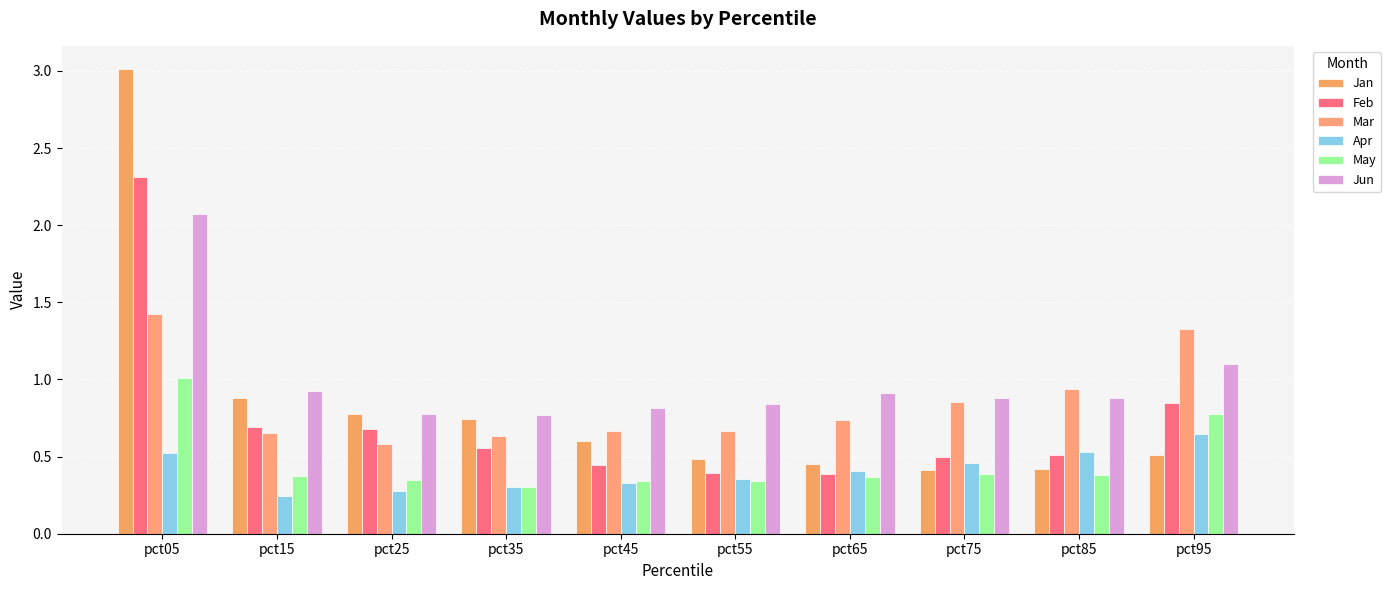

List the series in order of their peak value, highest first.

Jan, Feb, Jun, Mar, May, Apr